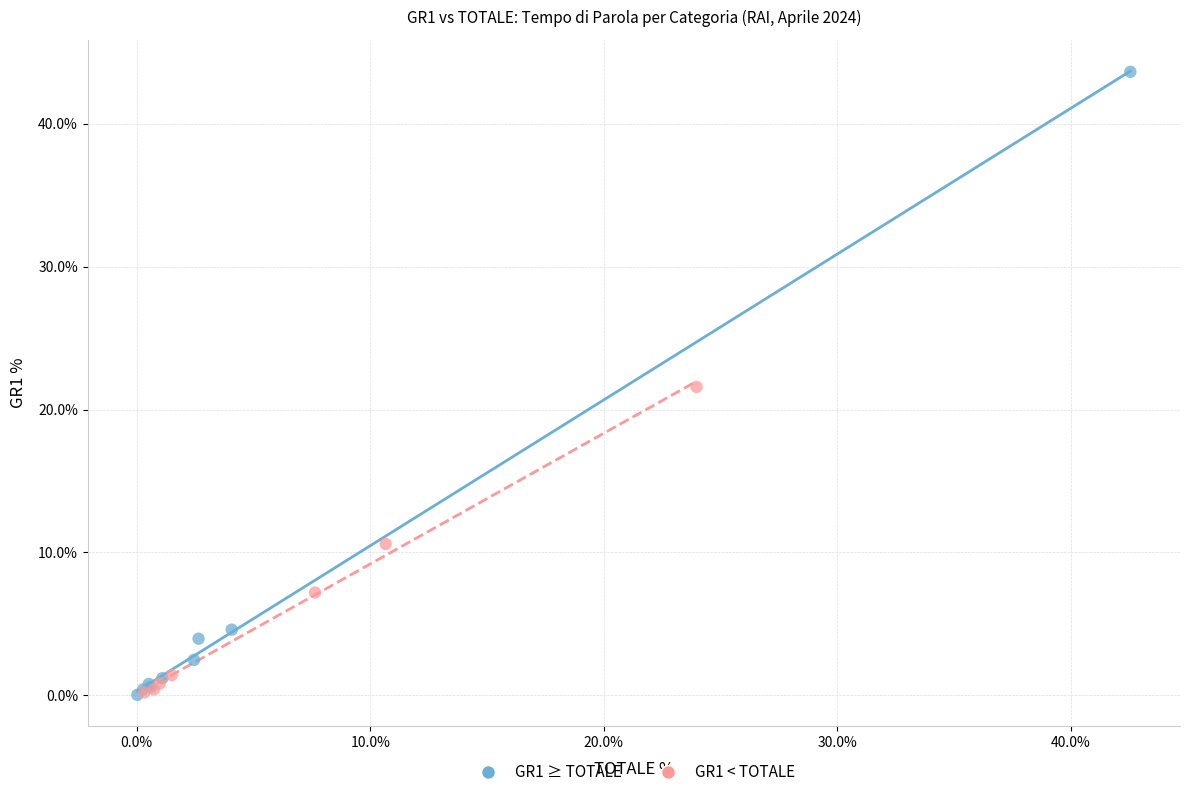

Which series reaches the maximum Y coordinate?

GR1 ≥ TOTALE